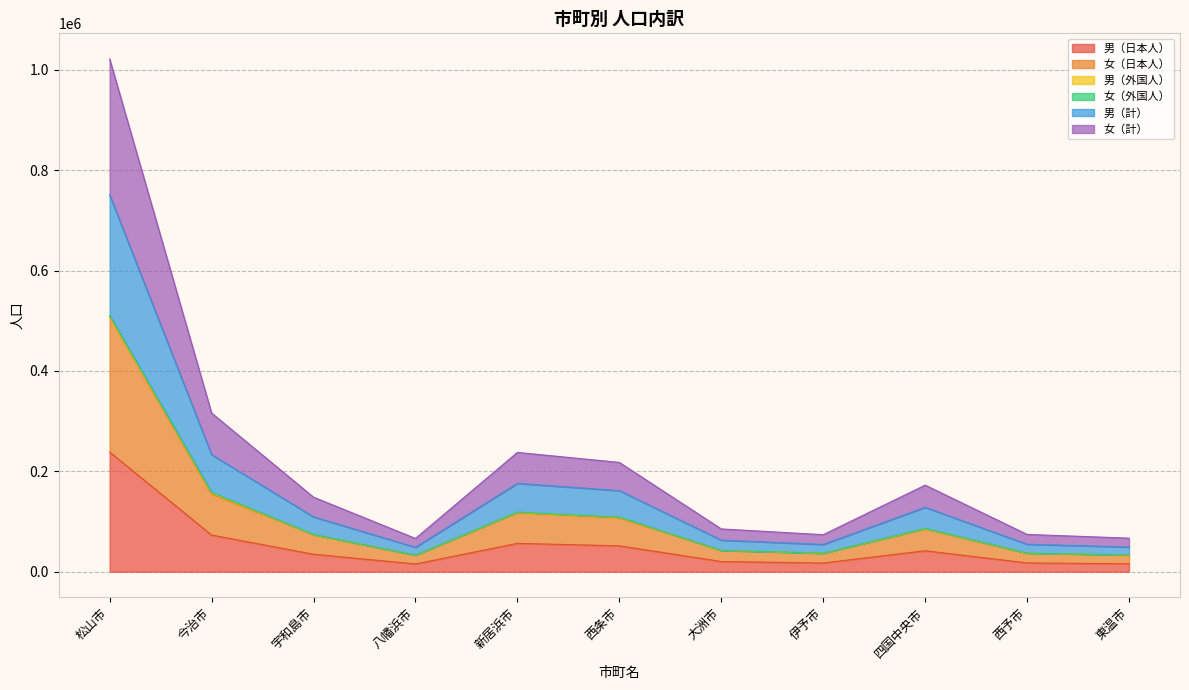

Where is the first local minimum for 女（日本人）?

八幡浜市